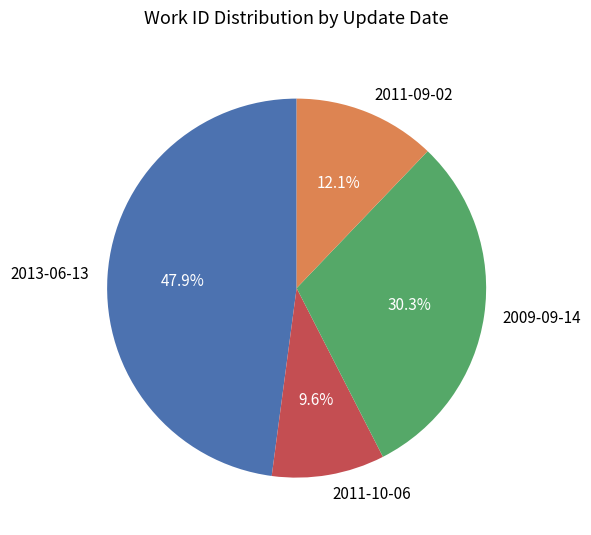

Which has a higher value, 2009-09-14 or 2013-06-13?

2013-06-13